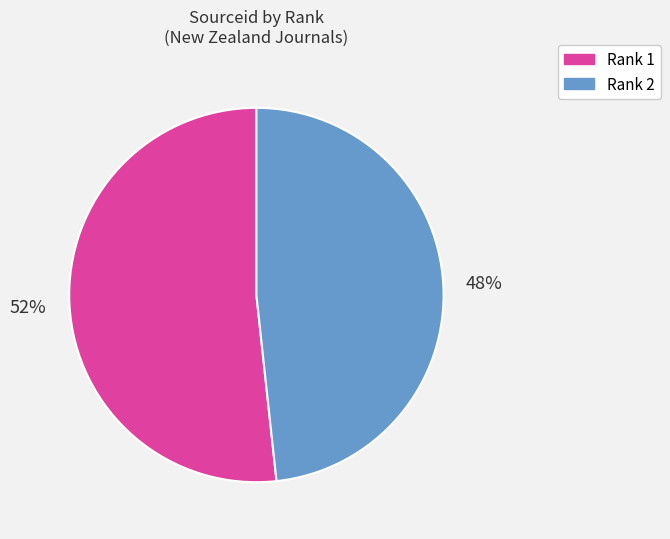

To the nearest percent, what is the average slice percentage?

50%